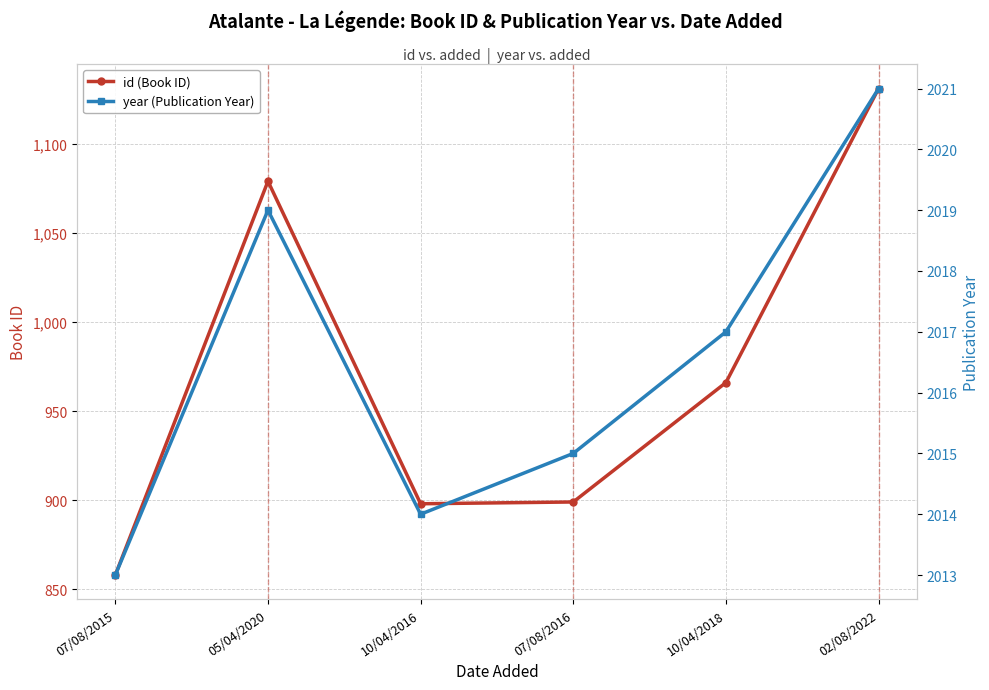

Between 07/08/2016 and 02/08/2022, which series saw the biggest shift?

id (Book ID)